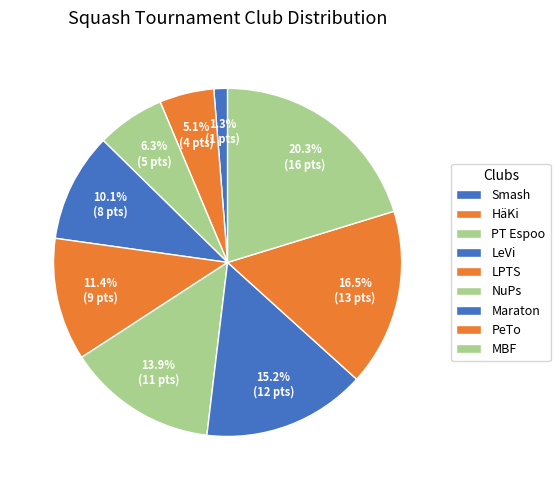

Combined, what portion of the pie is NuPs and PT Espoo?

20.3%